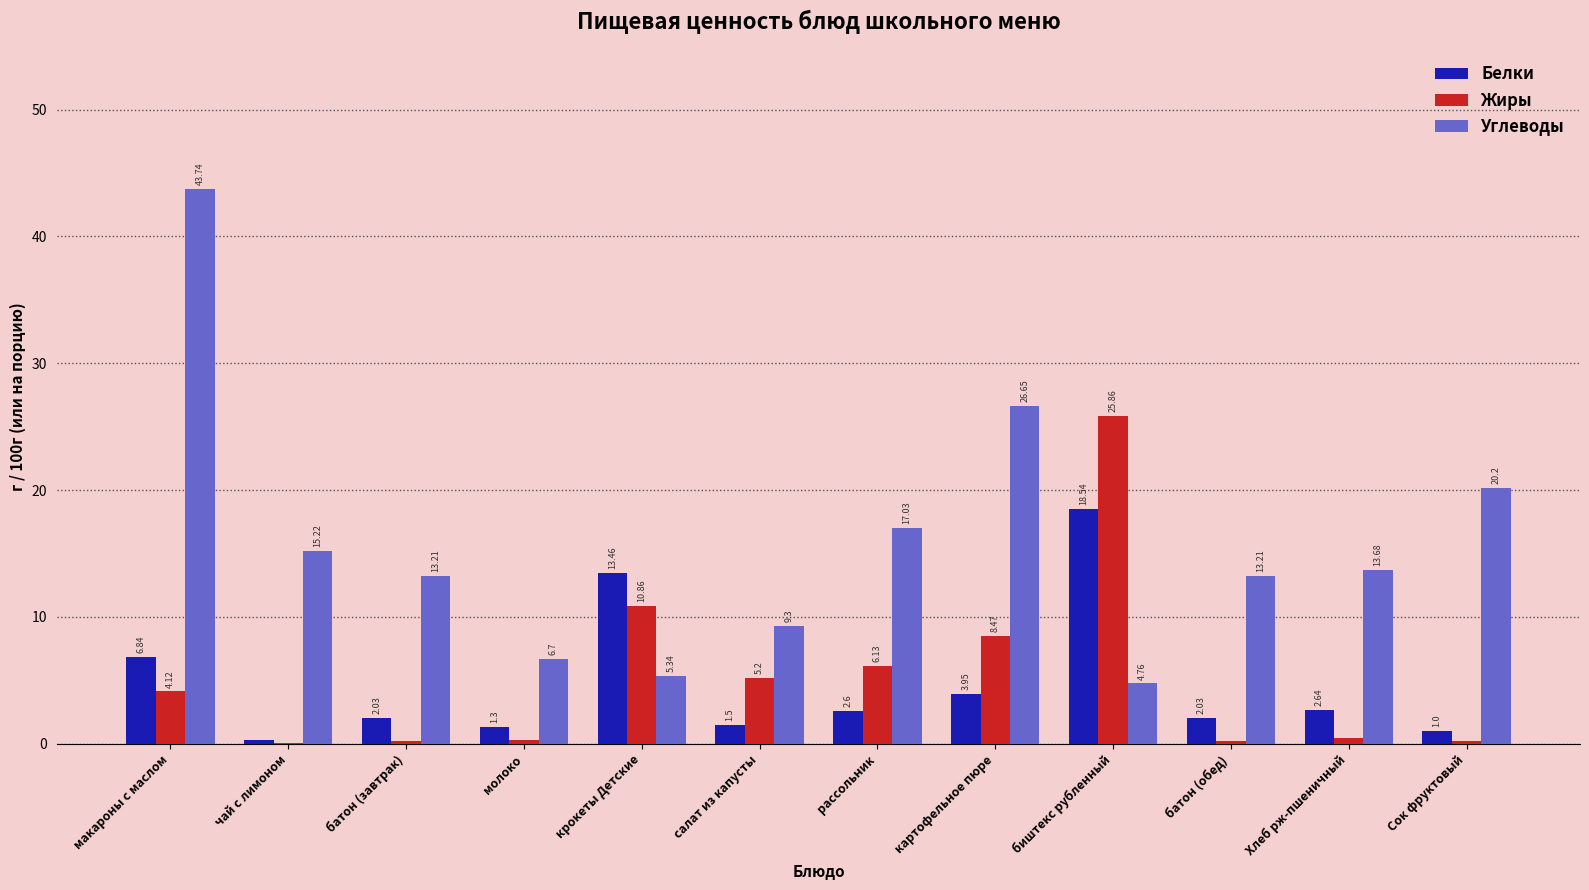

Between батон (завтрак) and Хлеб рж-пшеничный, which series saw the biggest shift?

Белки